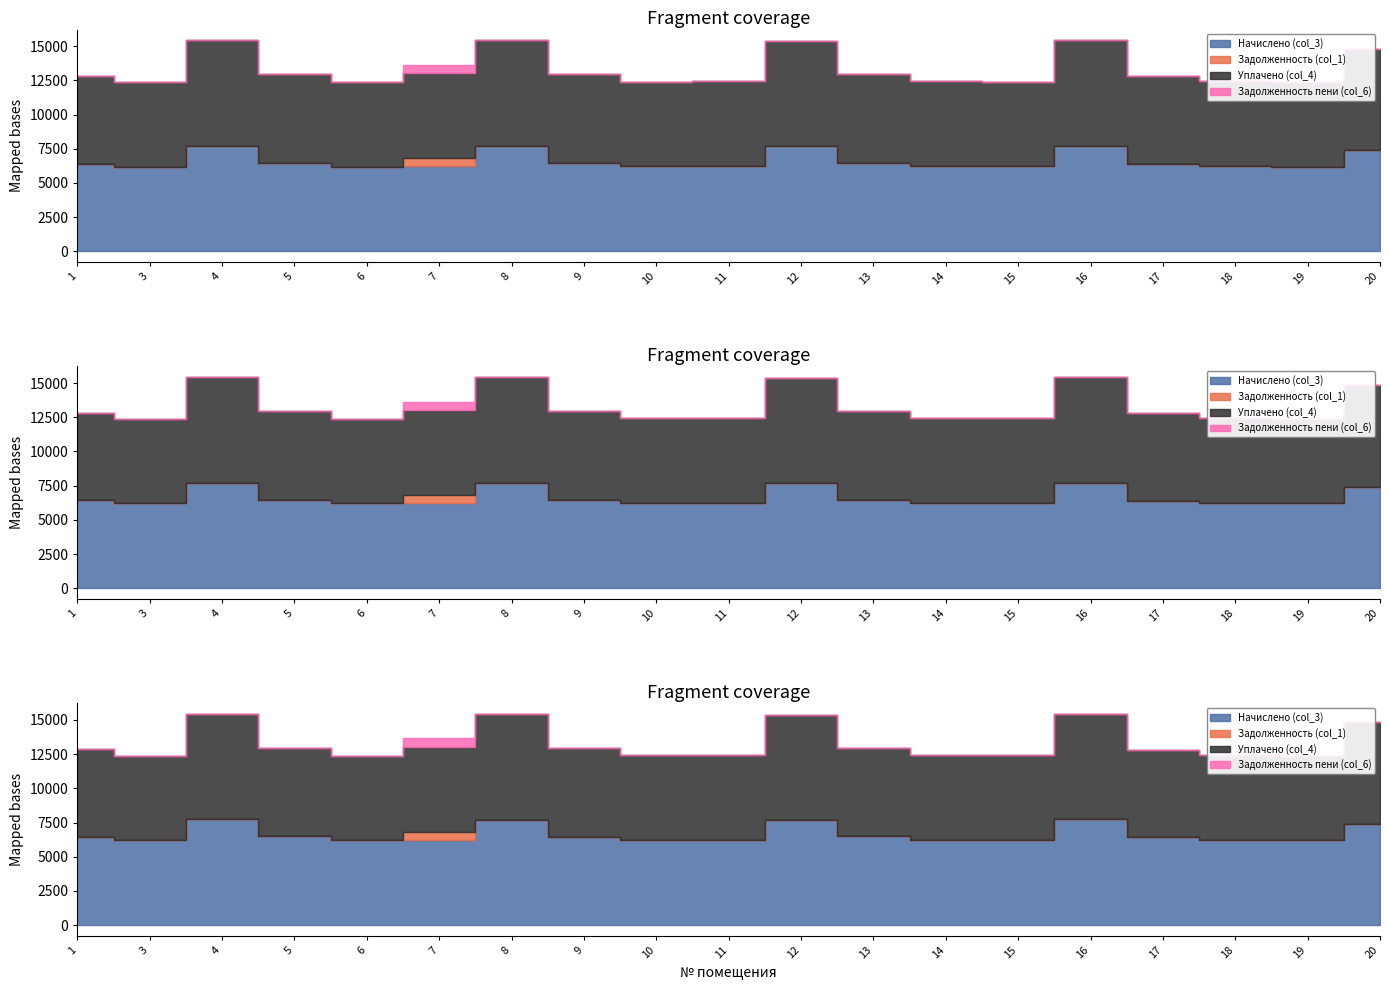

How many series are shown in this chart?

4